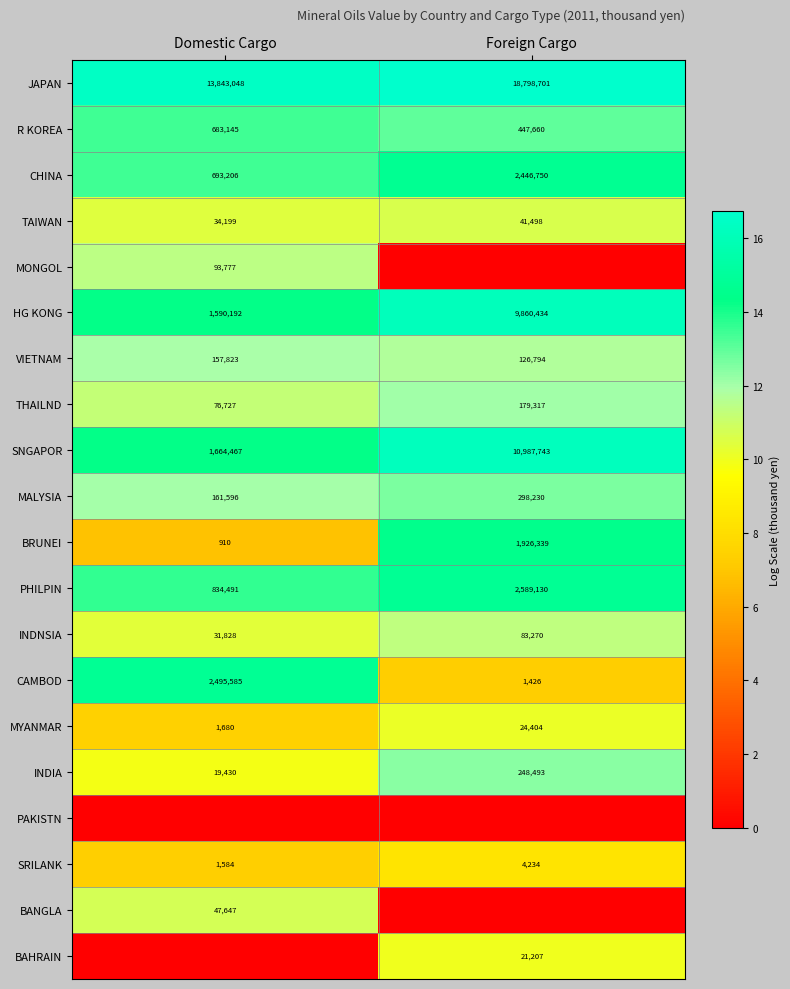

Is it true that BRUNEI equals 388 at Domestic Cargo?

False